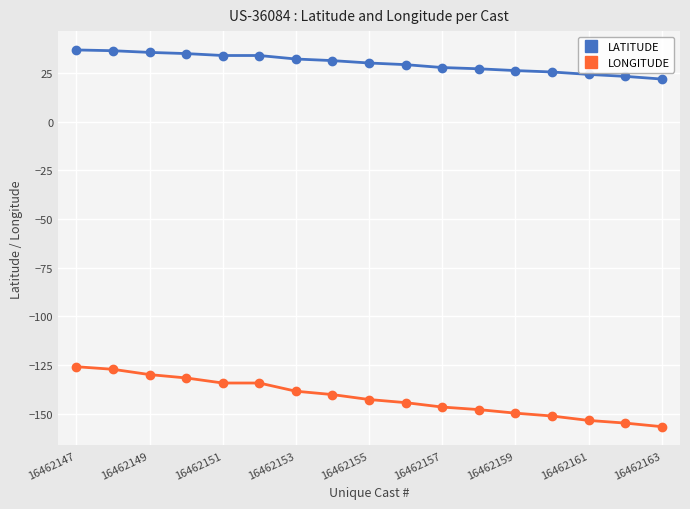

True or false: LONGITUDE and LATITUDE intersect in this chart.

False